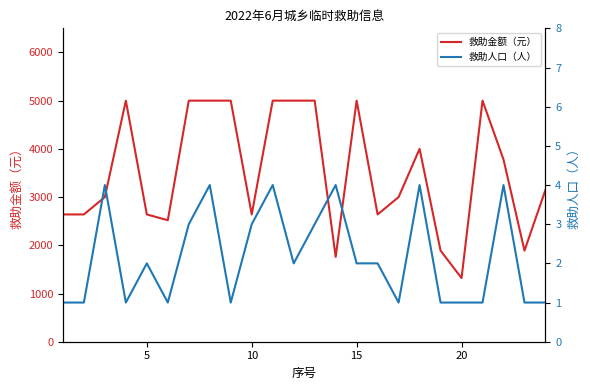

Does the chart have visible grid lines?

No